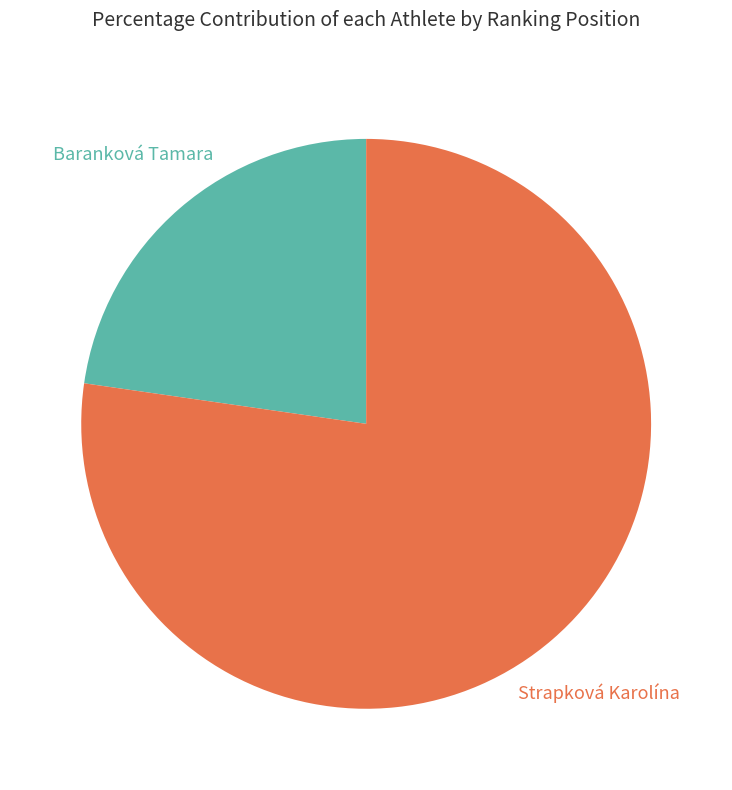

Which category has the smallest portion of the pie?

Baranková Tamara